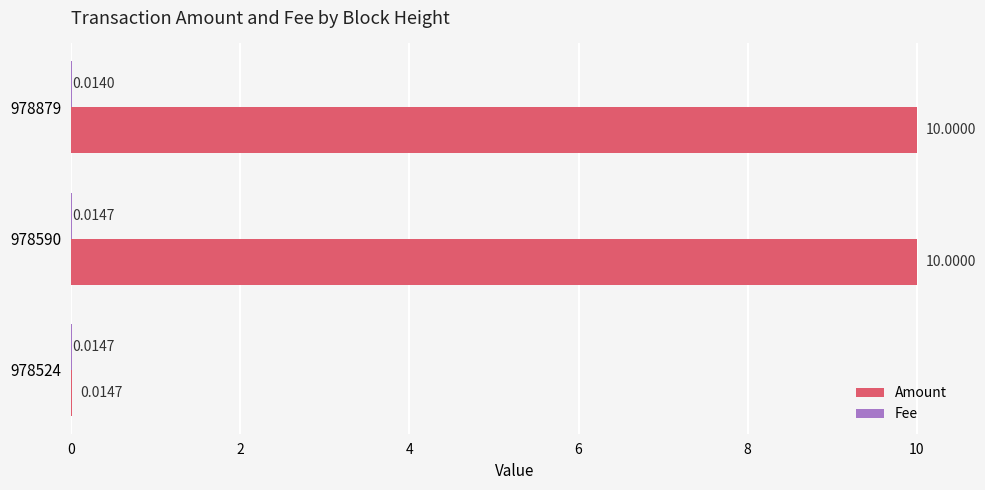

Which series changed the most between 978524 and 978590?

Amount